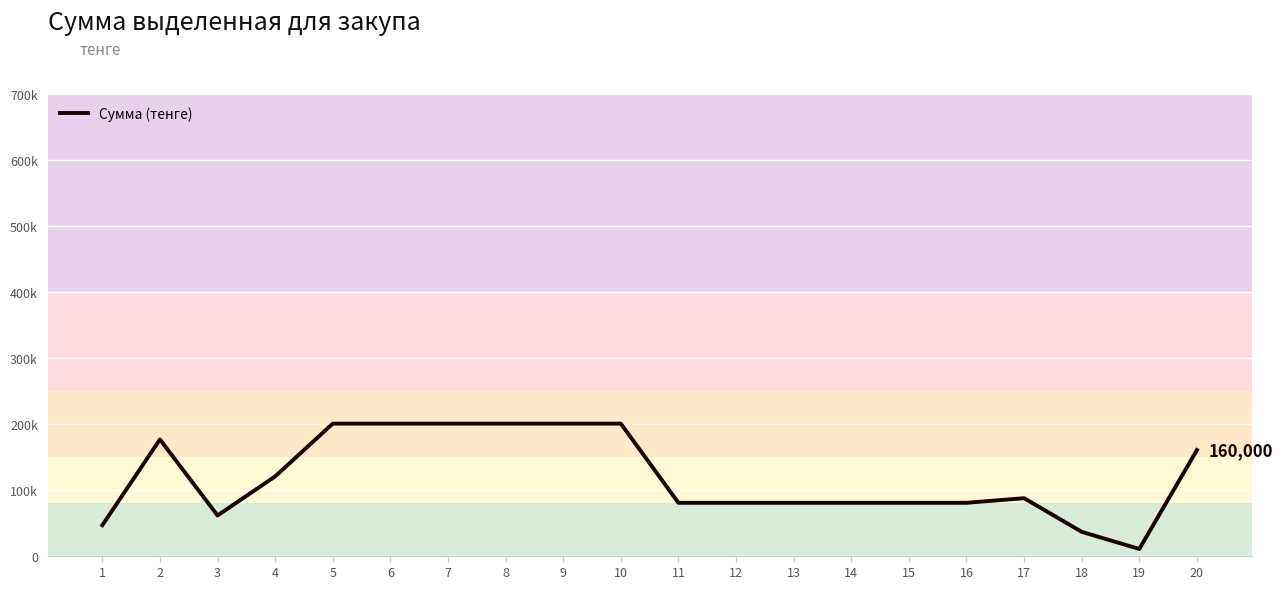

What is the change in value from 19 to 20?

+150000